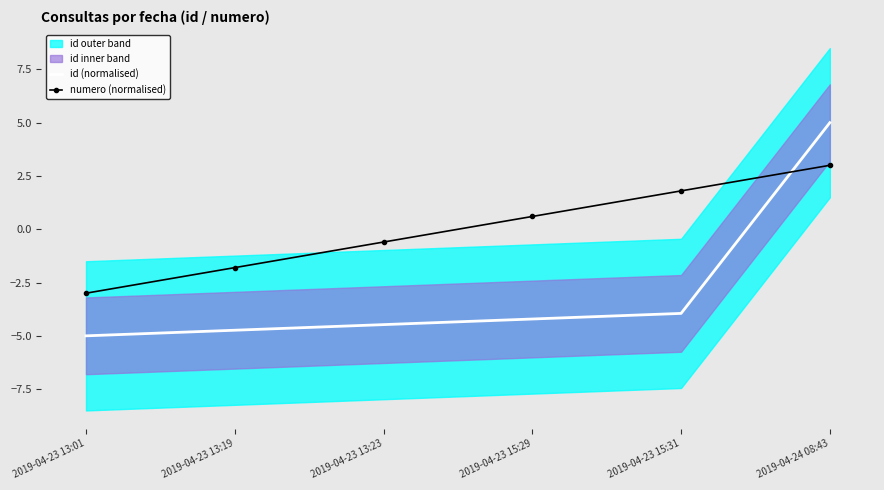

True or false: id (normalised) has more than 0 points higher than both neighbors.

False